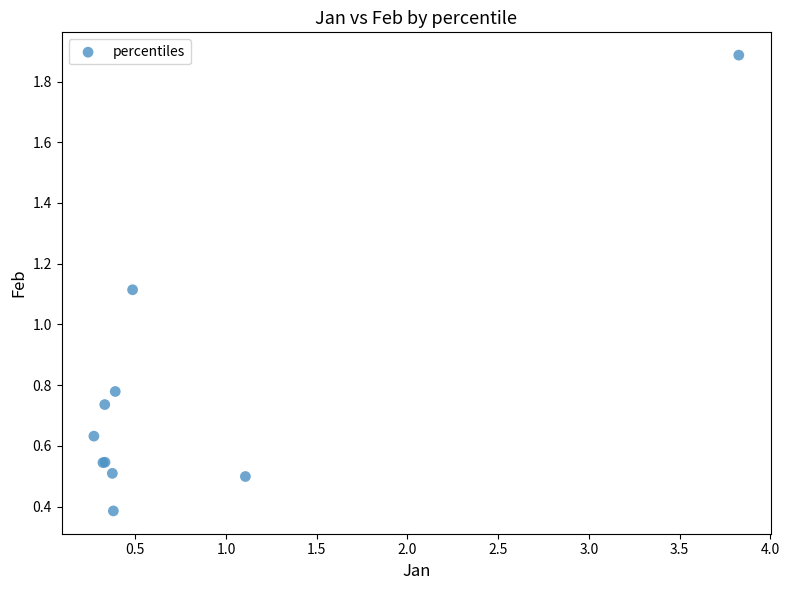

What Y value in the scatter plot is closest to 1?

1.1